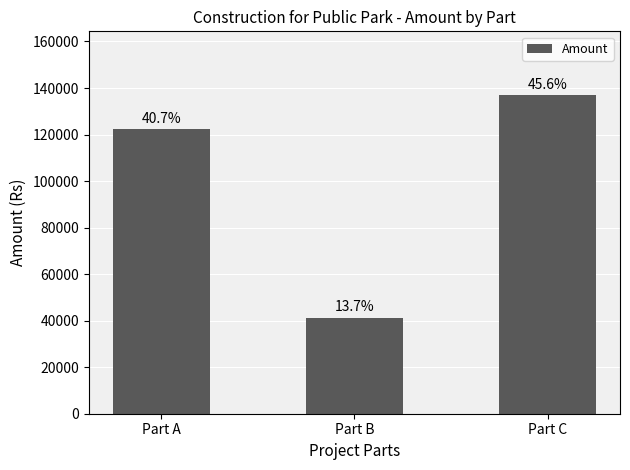

Are the bars horizontal?

No